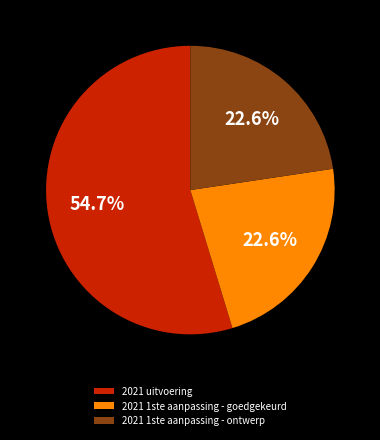

What is the total percentage of 2021 1ste aanpassing - ontwerp and 2021 uitvoering?

77.4%